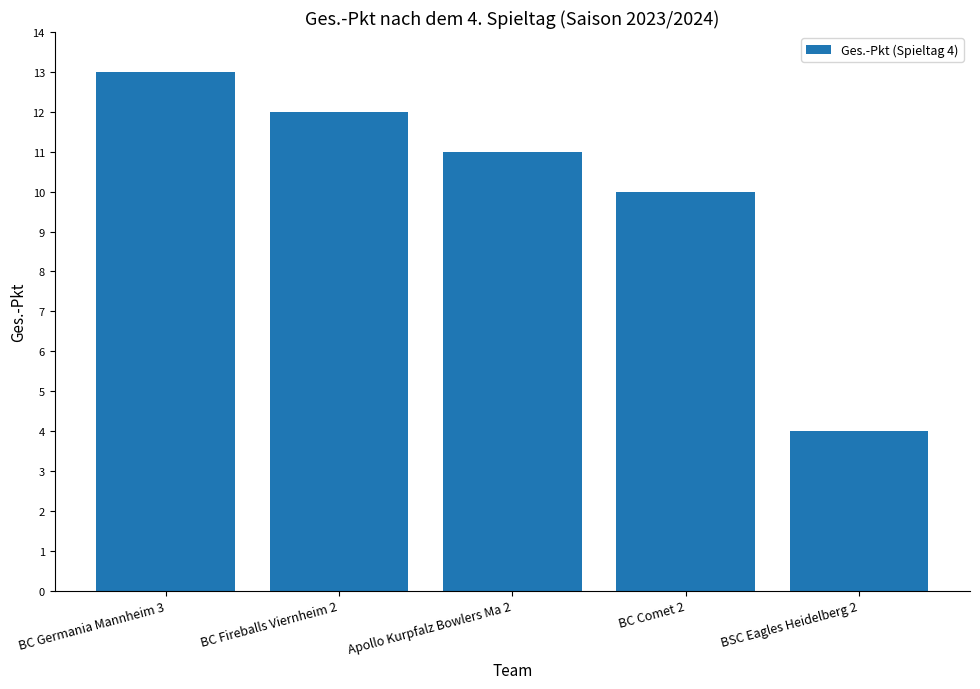

At which category does the chart reach its minimum across all series?

BSC Eagles Heidelberg 2